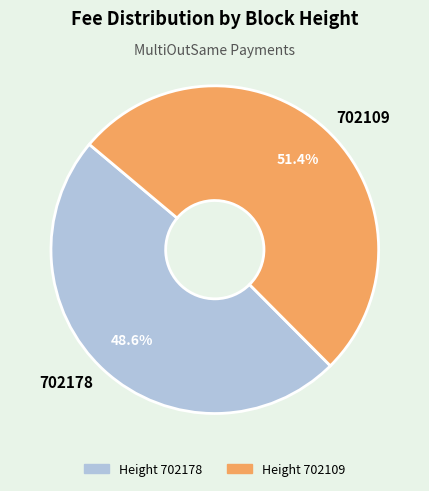

To the nearest percent, what percentage of the pie is 702178?

49%